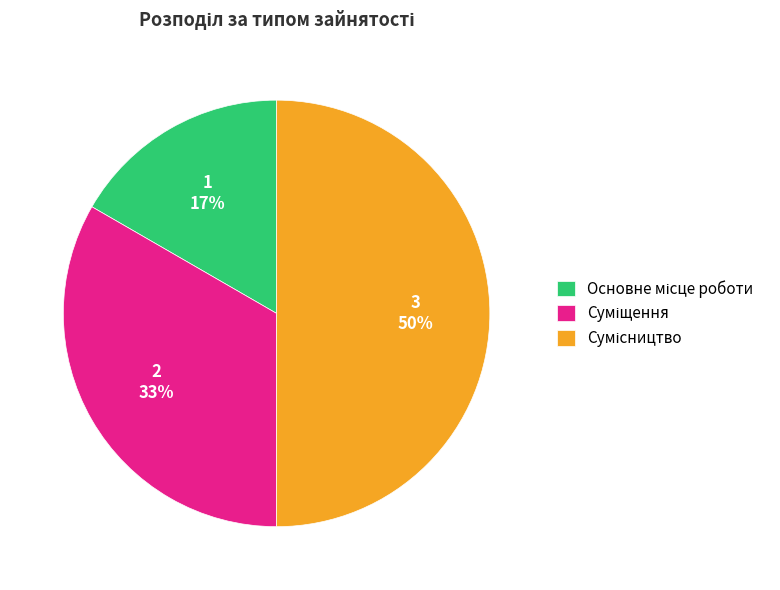

To the nearest percent, what is the average slice percentage?

33%